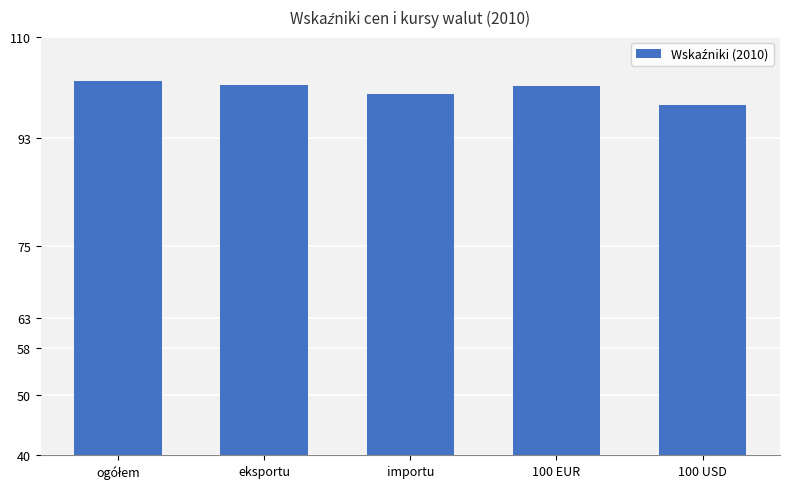

How many data points are less than 101?

2